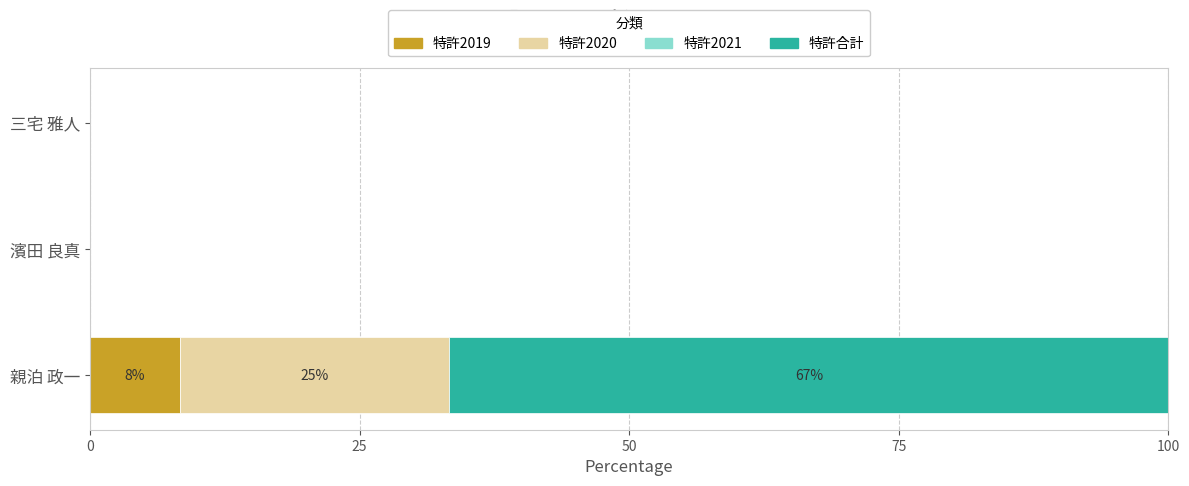

What is the total value across all series at 親泊 政一?

100.0